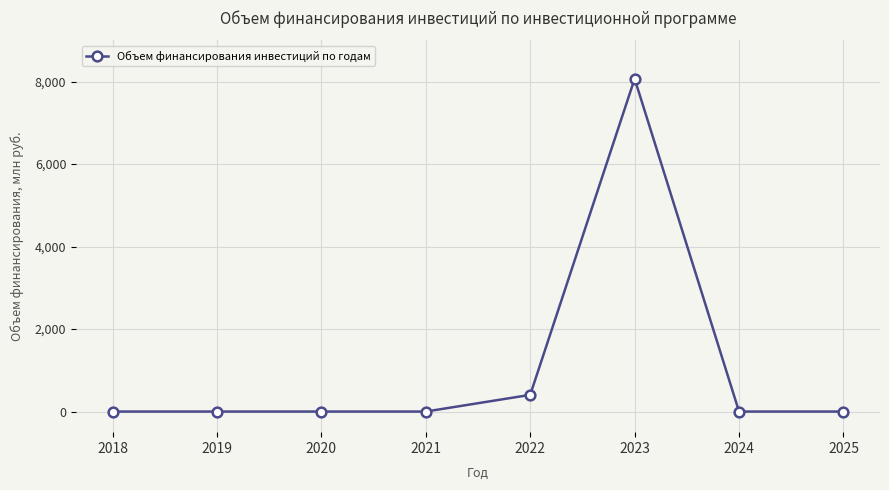

True or false: there are more than 2 points higher than both neighbors.

False